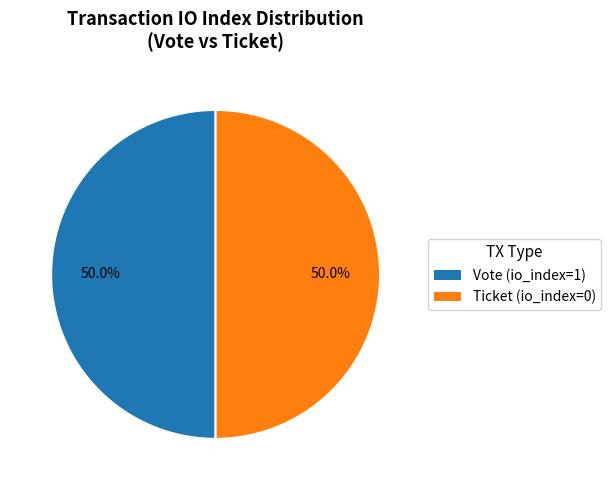

Is the sum of Vote (io_index=1) and Ticket (io_index=0) greater than half?

Yes